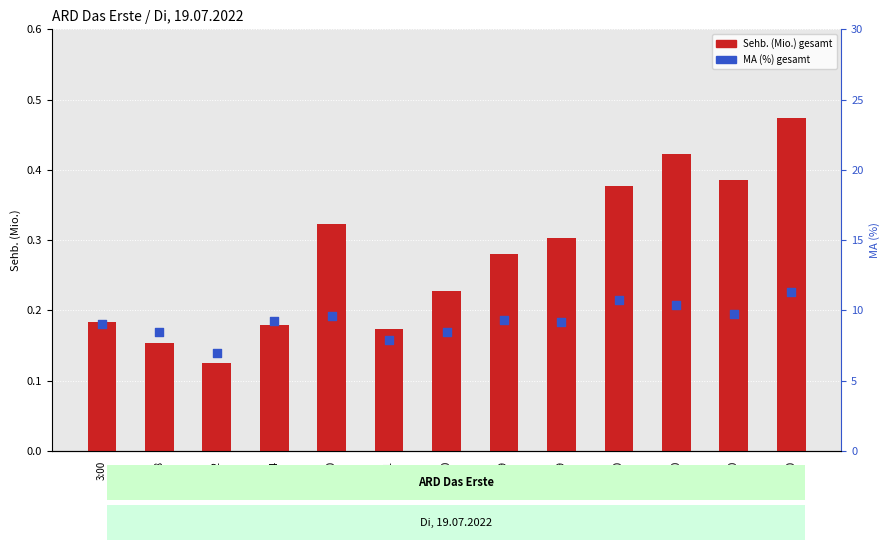

At which category is the sum across all series the highest?

9:00